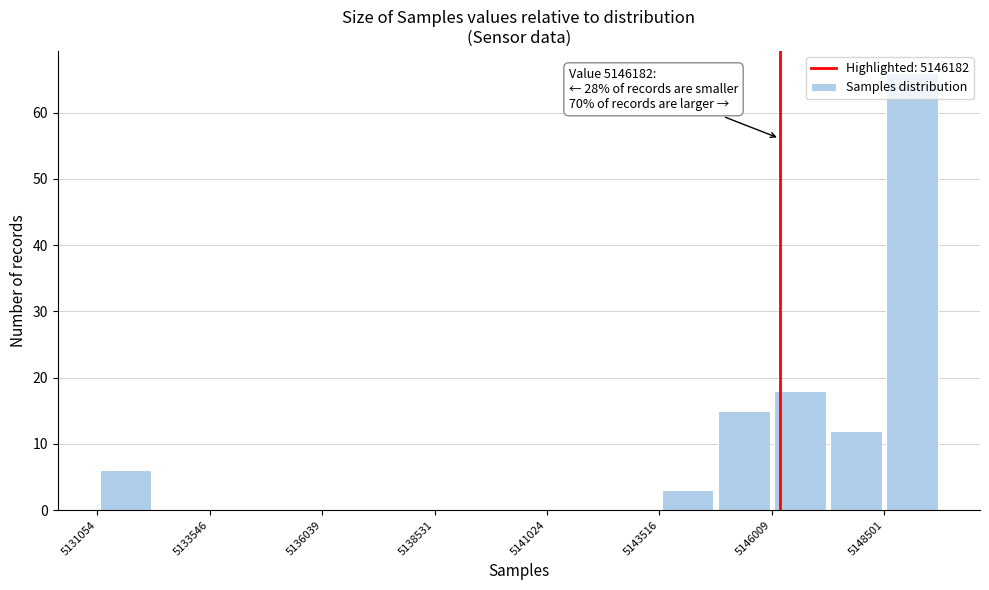

Read against the x-axis, roughly where is the centre of the tallest bar?

5149000